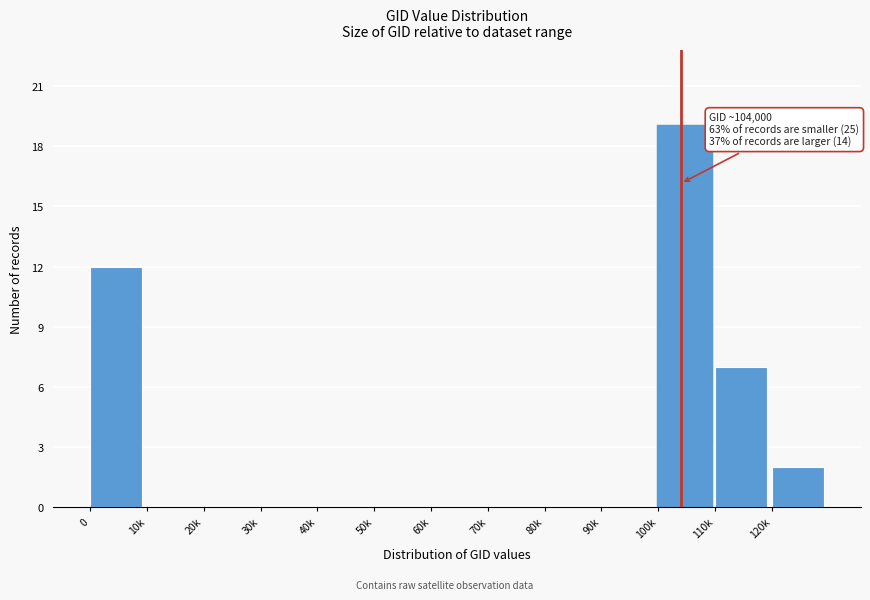

Reading right to left, list all the values displayed in this chart.

120k=2	110k=7	100k=19	90k=0	80k=0	70k=0	60k=0	50k=0	40k=0	30k=0	20k=0	10k=0	0=12